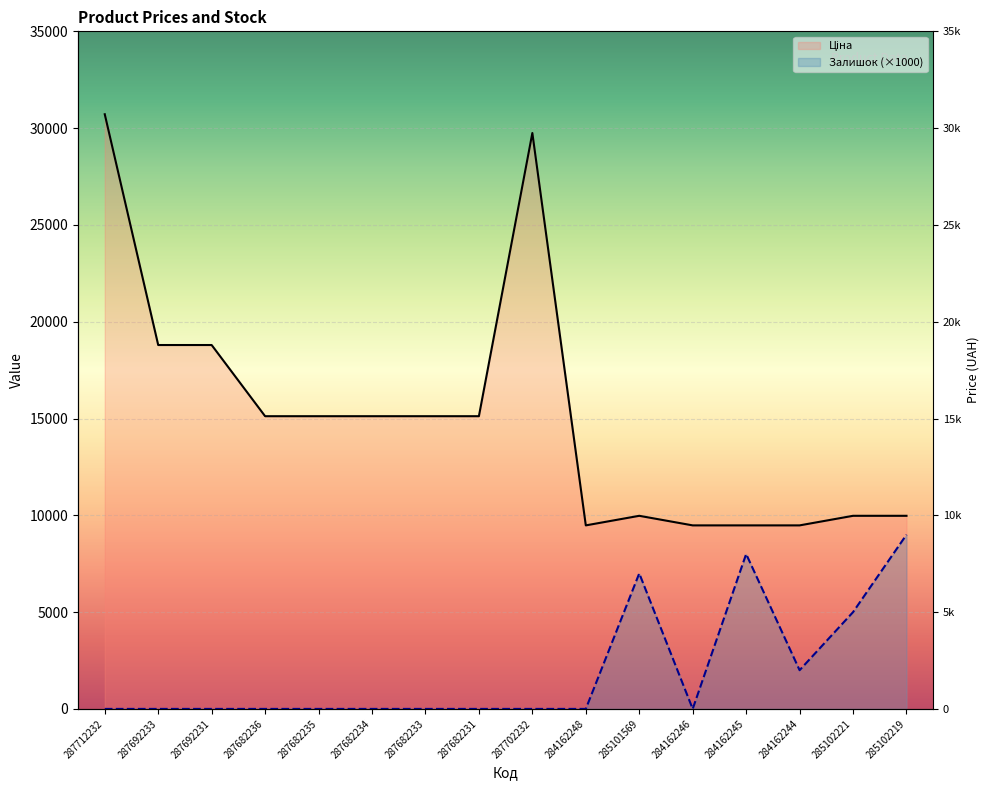

Reading left to right, transcribe all the data shown in this chart.

Ціна: 30717.1	18796.8	18796.8	15120.0	15120.0	15120.0	15120.0	15120.0	29747.2	9480.1	9975.0	9480.1	9480.1	9480.1	9975.0	9975.0
Залишок: 0.0	0.0	0.0	0.0	0.0	0.0	0.0	0.0	0.0	0.0	7000.0	0.0	8000.0	2000.0	5000.0	9000.0